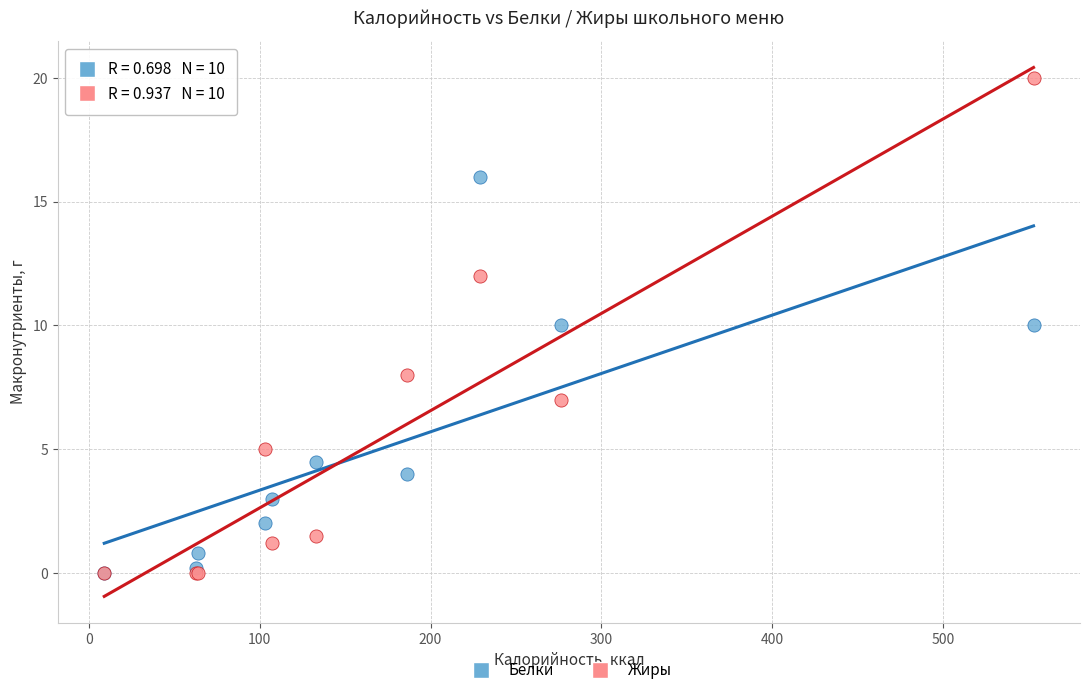

What are all the series names shown in the legend?

Белки, Жиры